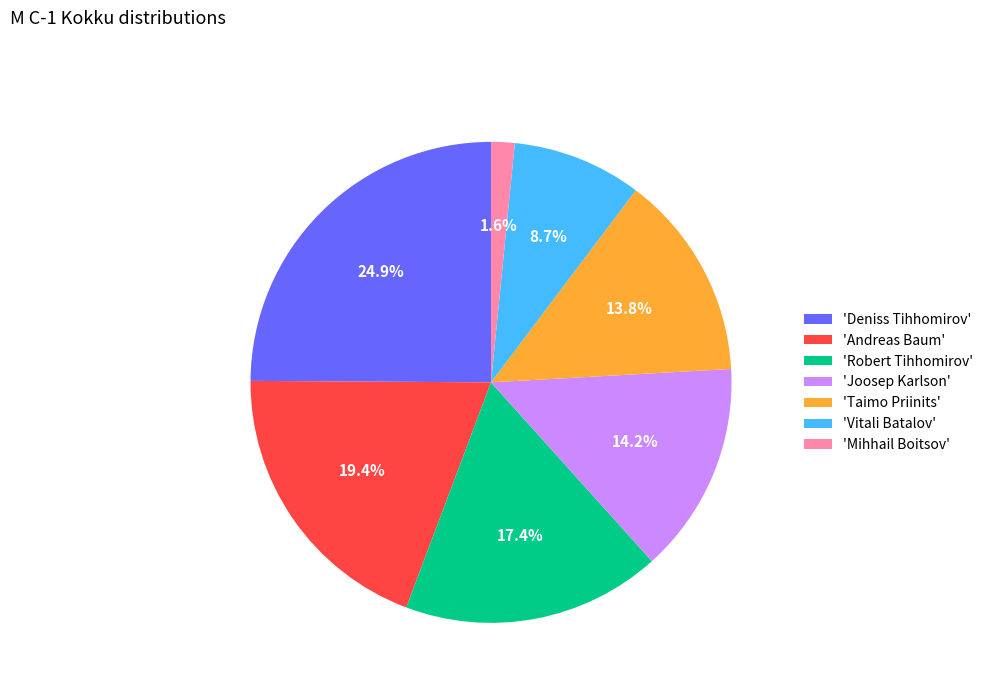

Which slice is the largest?

'Deniss Tihhomirov'